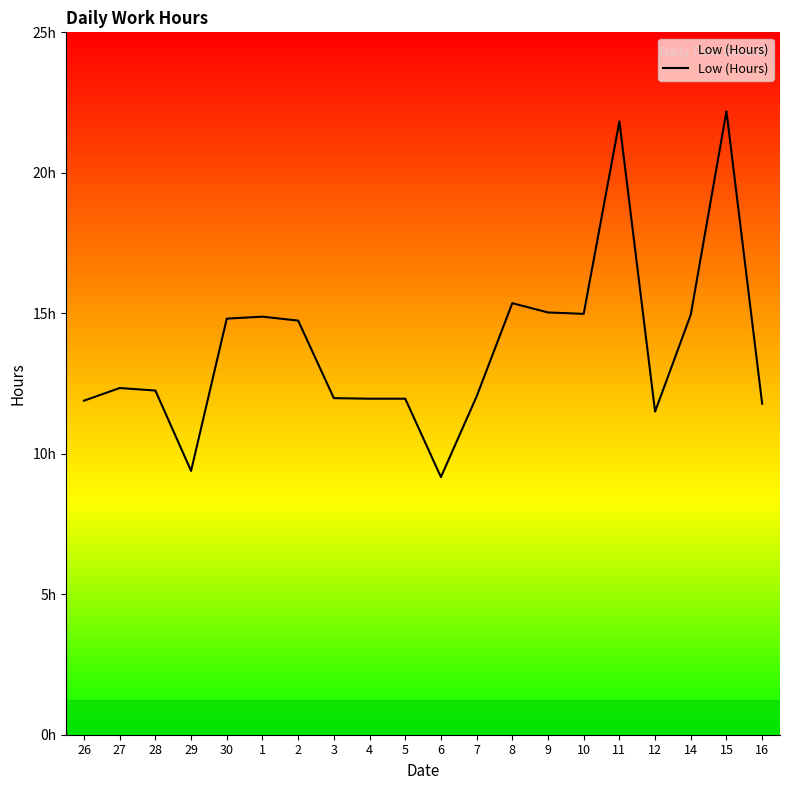

What is the difference between the second highest and minimum values?

12.7